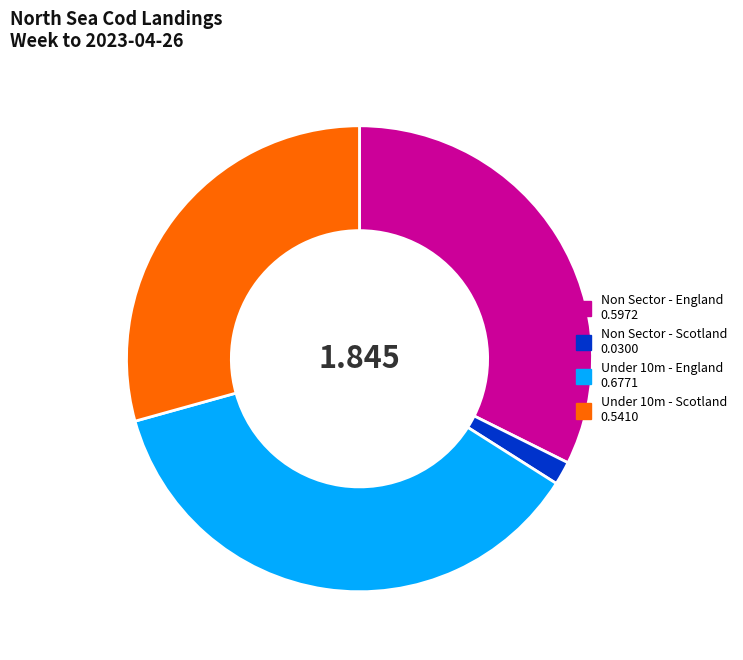

Is there any slice that represents more than half of the pie?

No